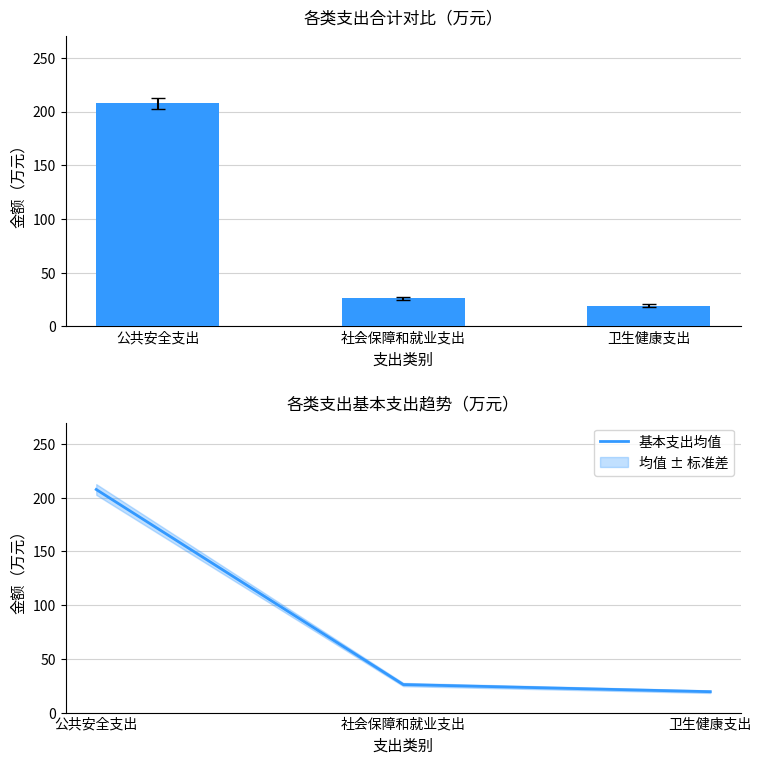

List the series in order of their peak value, lowest first.

合计, 基本支出均值